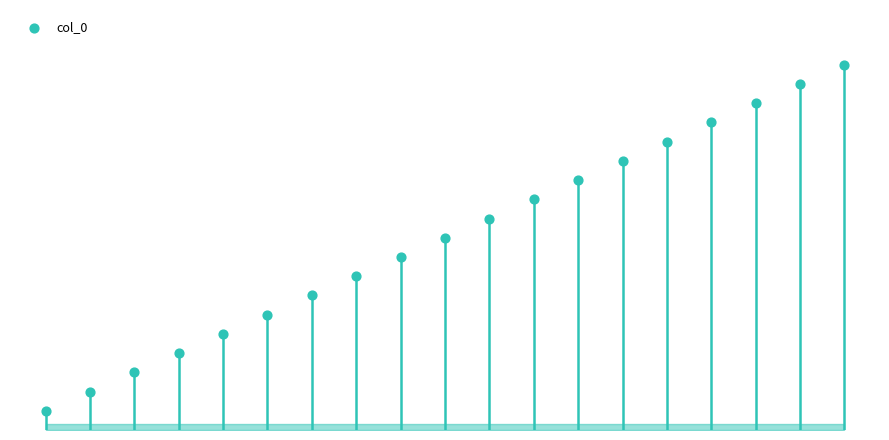

Which has a higher value, 7 or 16?

16